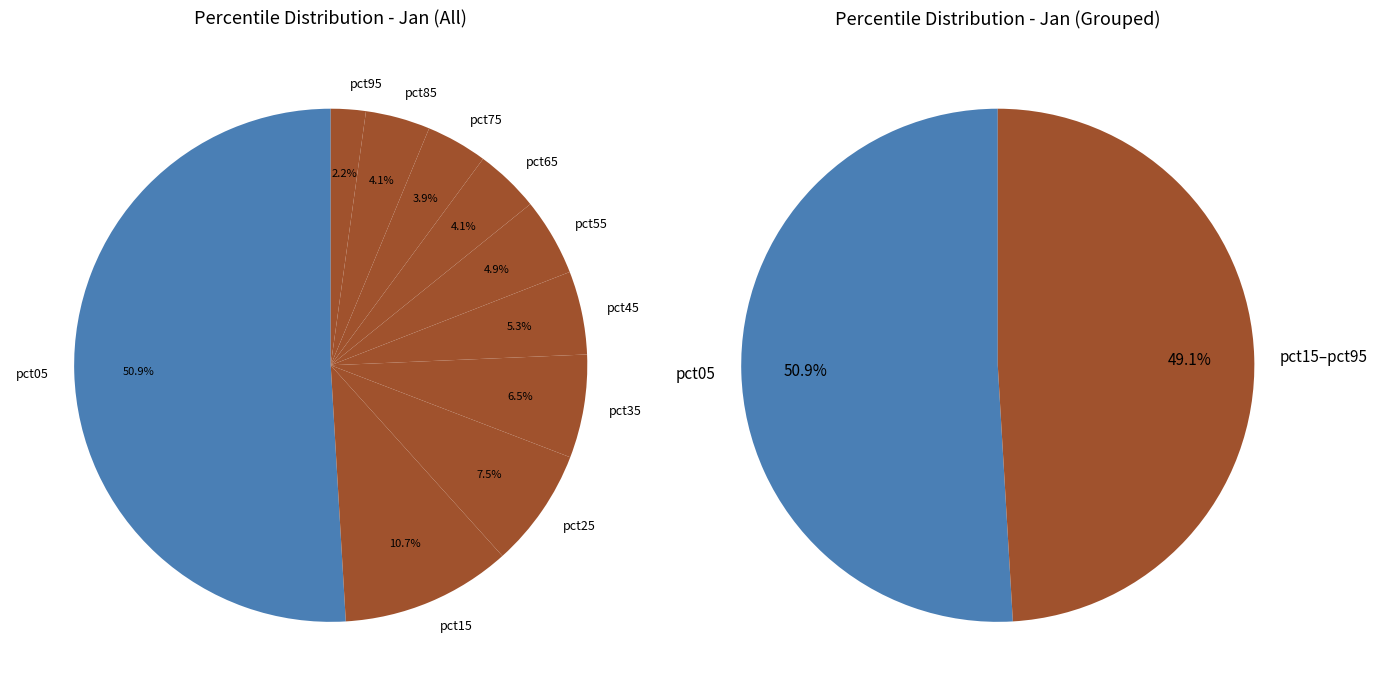

Count the number of slices in the pie.

10